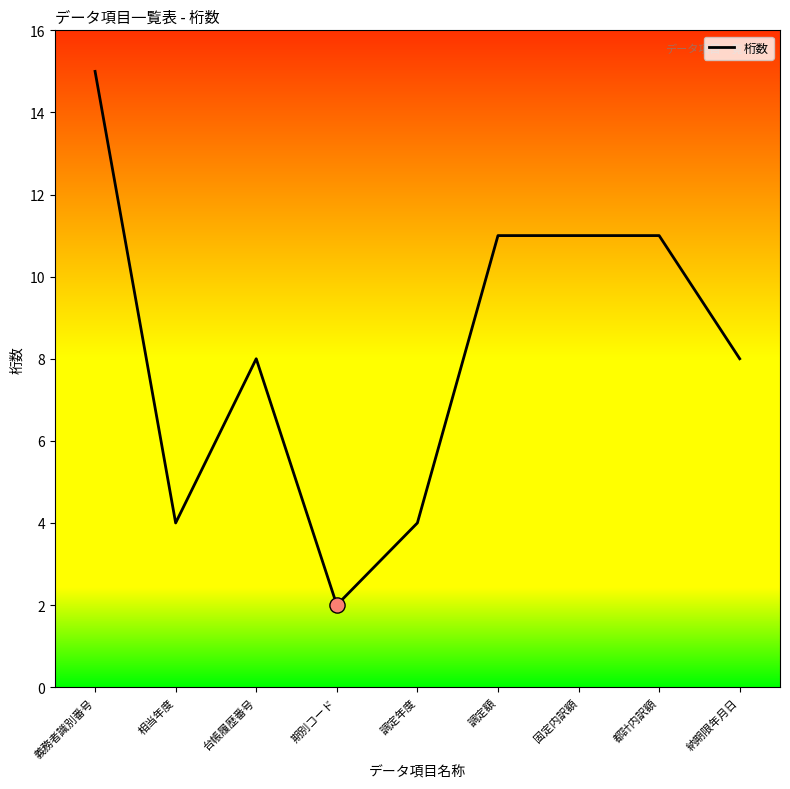

Which has a higher value, 期別コード or 固定内訳額?

固定内訳額